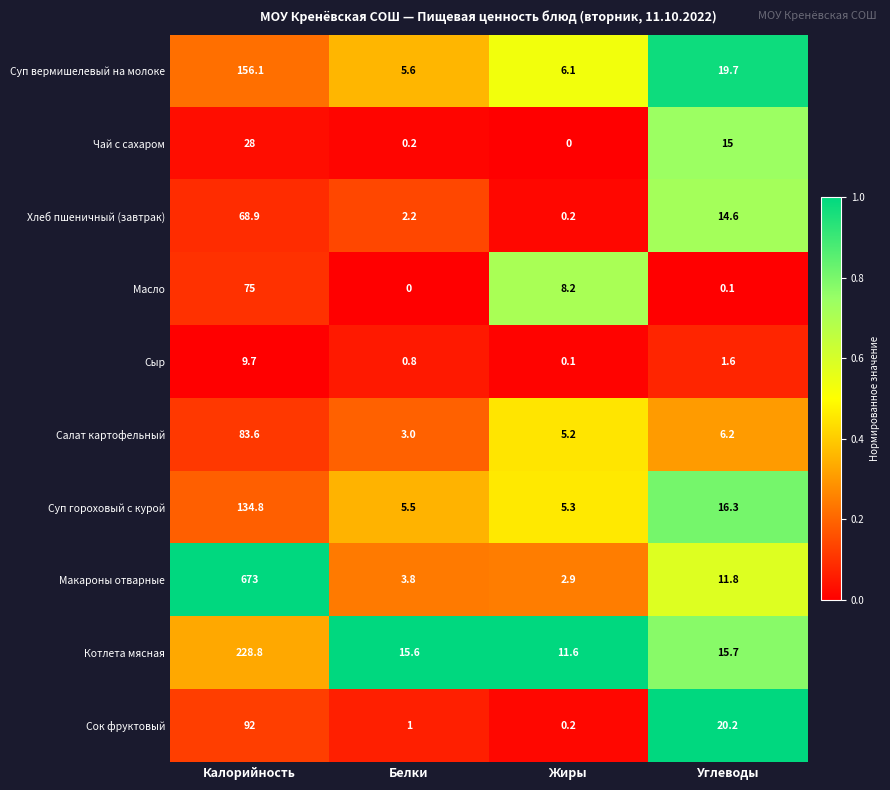

What is the spread (max minus min) of values at Жиры?

11.6